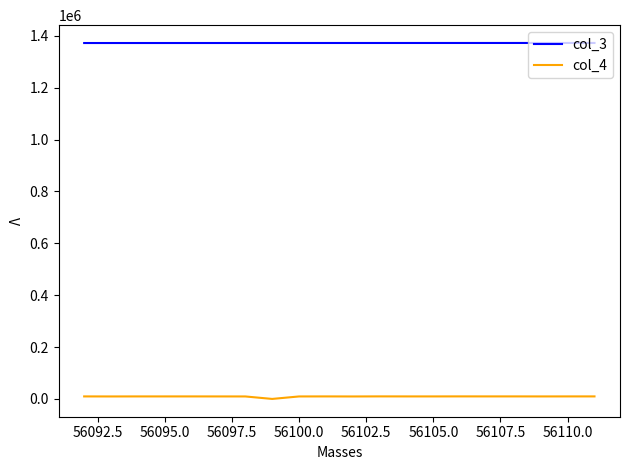

True or false: col_4 and col_3 cross at least once.

False